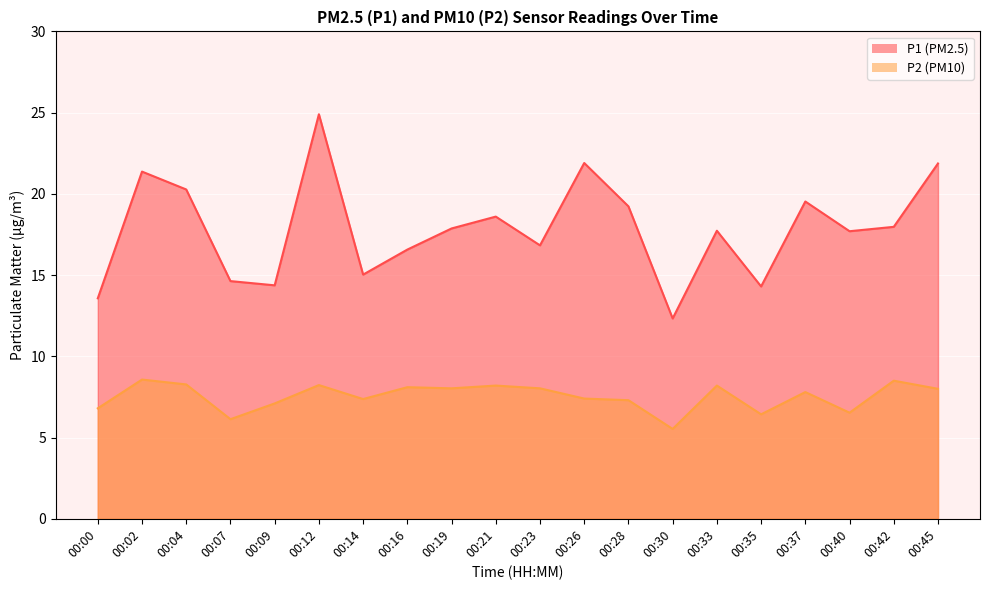

How many interior local valleys does the P2 series have?

6